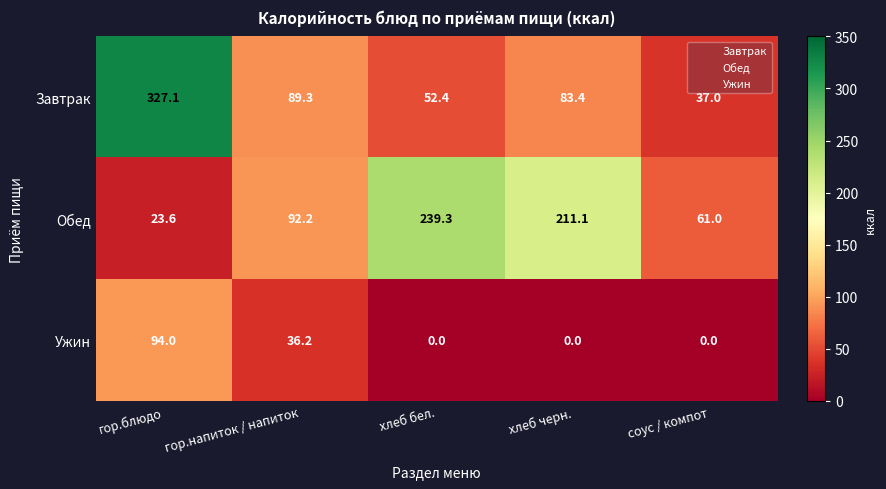

At which label does Завтрак first exceed 83?

гор.блюдо